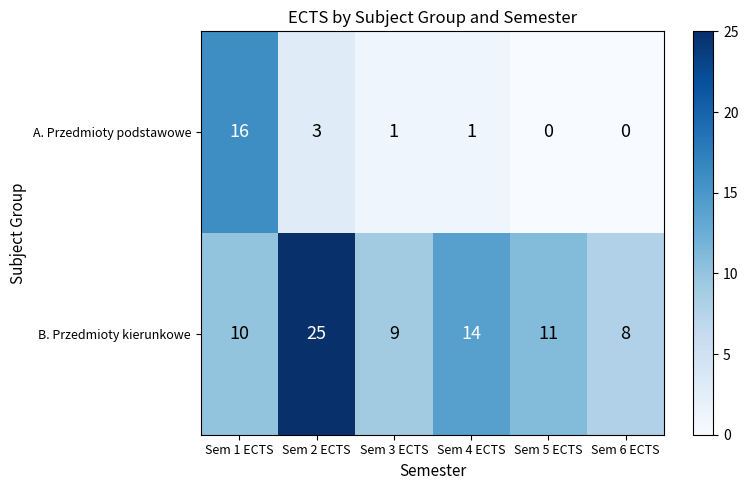

At which label does B. Przedmioty kierunkowe reach its peak?

Sem 2 ECTS